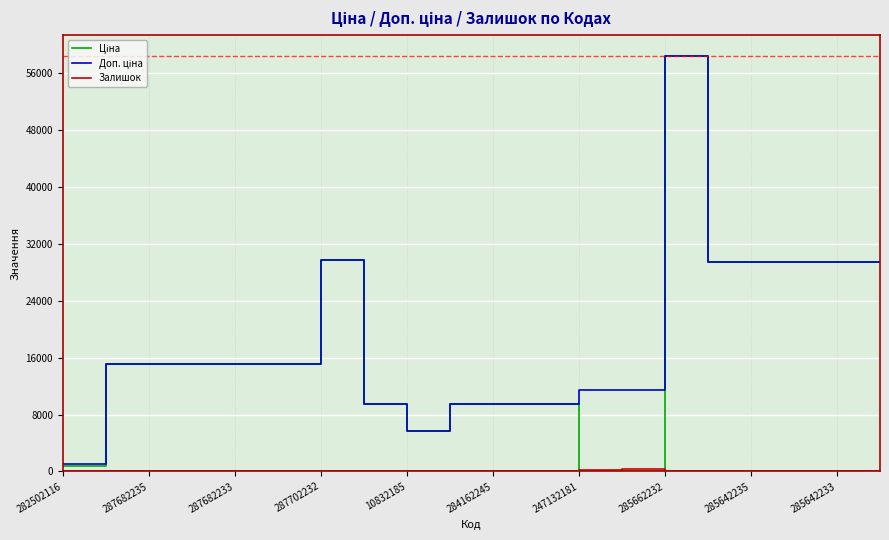

What is the maximum value shown in the chart?

58426.5